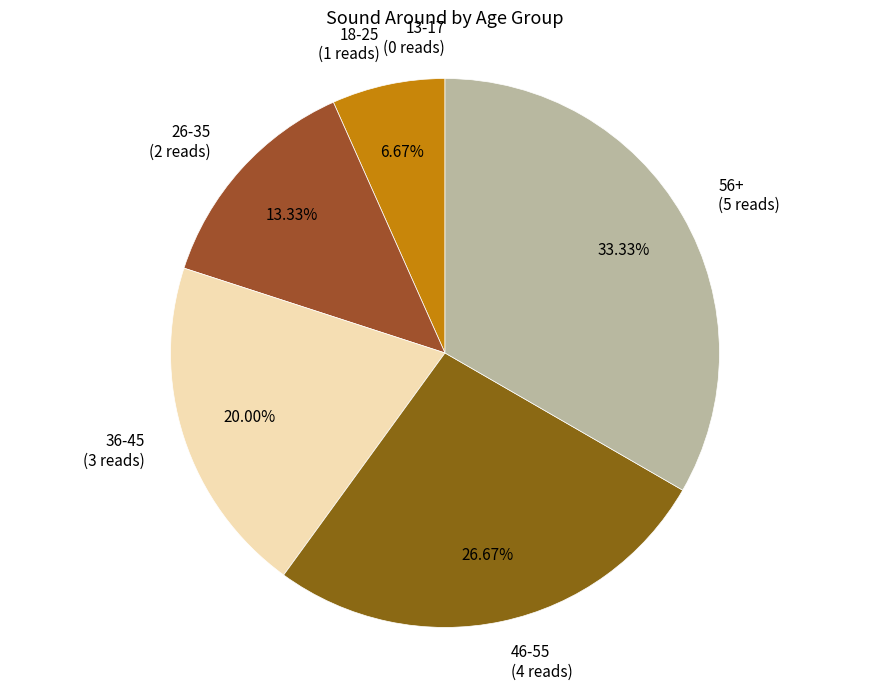

Between 26-35 (2 reads) and 18-25 (1 reads), which is larger?

26-35 (2 reads)